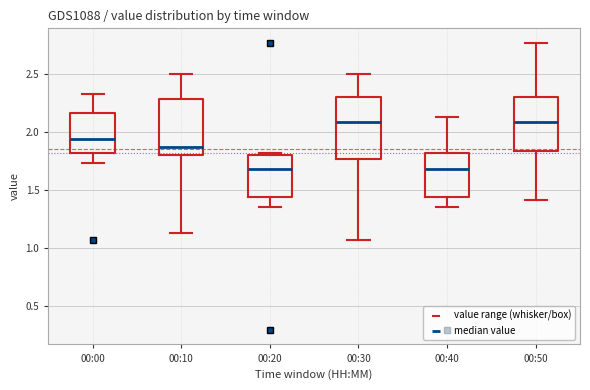

Reading left to right, transcribe this box plot: for each box, give where its median line is, the range the box spans, and where its two whiskers end, as read against the y-axis. The values are not printed on the chart, so give them approximately, as read against the axis.

00:00: median 1.95, box 1.80 to 2.15, whiskers 1.75 to 2.35
00:10: median 1.85, box 1.80 to 2.30, whiskers 1.15 to 2.50
00:20: median 1.70, box 1.45 to 1.80, whiskers 1.35 to 1.80 (just above the box's upper edge)
00:30: median 2.10, box 1.75 to 2.30, whiskers 1.05 to 2.50
00:40: median 1.70, box 1.45 to 1.80, whiskers 1.35 to 2.15
00:50: median 2.10, box 1.85 to 2.30, whiskers 1.40 to 2.75